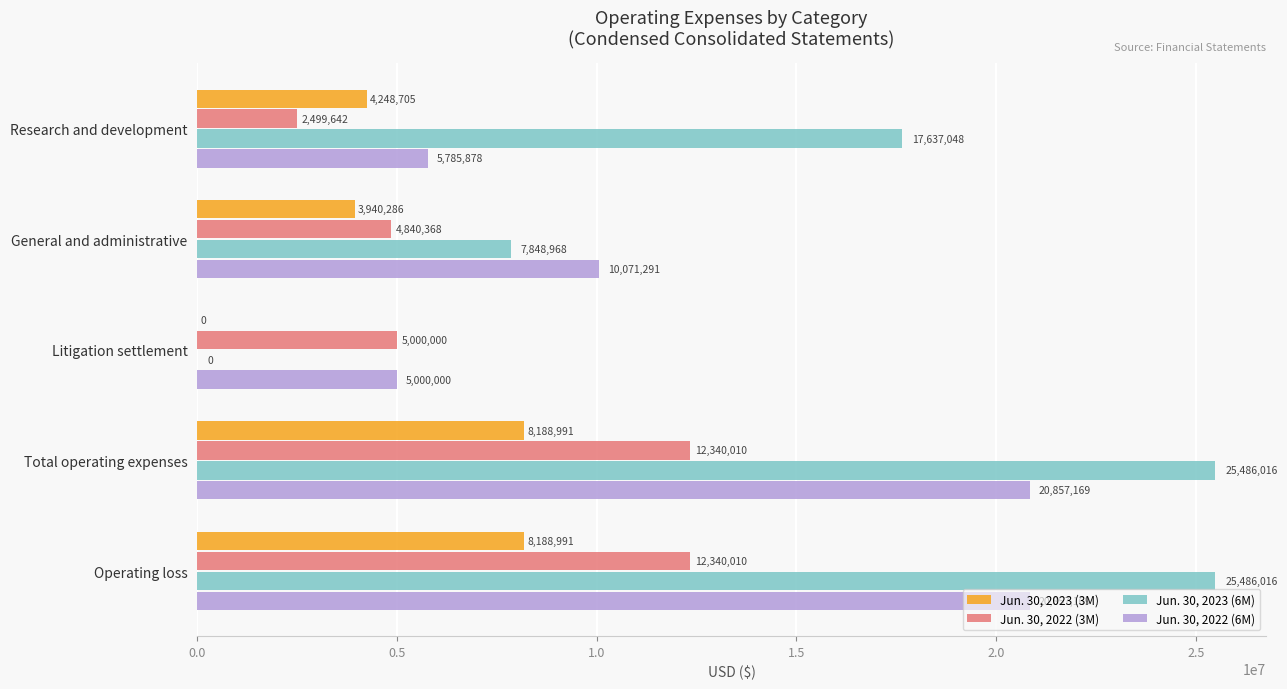

How many distinct data groups are displayed?

4